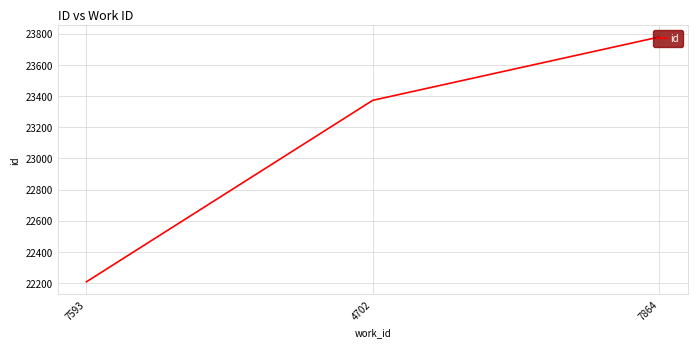

The chart shows a value of 8774 at 7864. True or false?

False